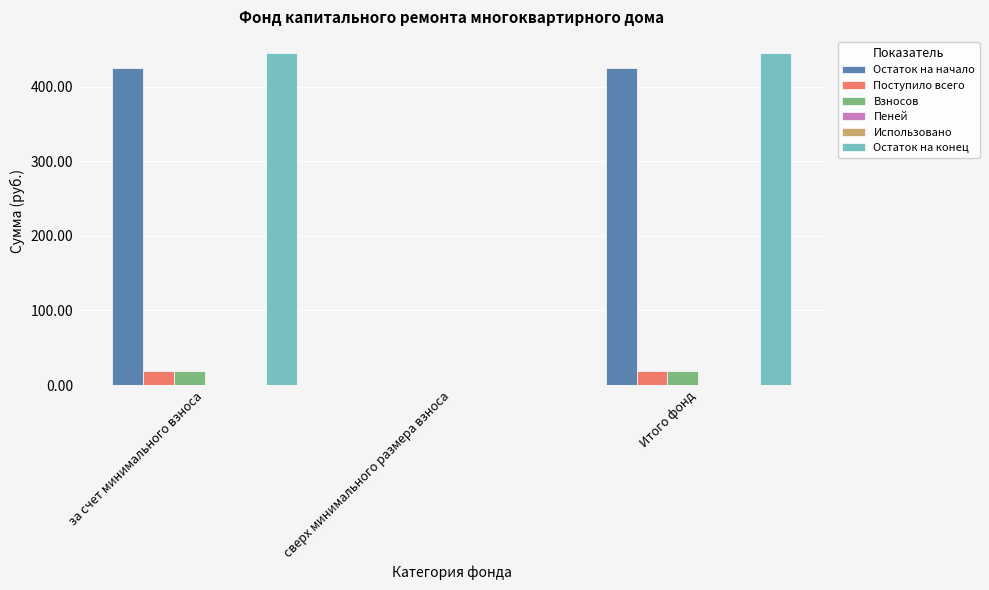

True or false: Пеней has a value of 0.0 at за счет минимального взноса.

True